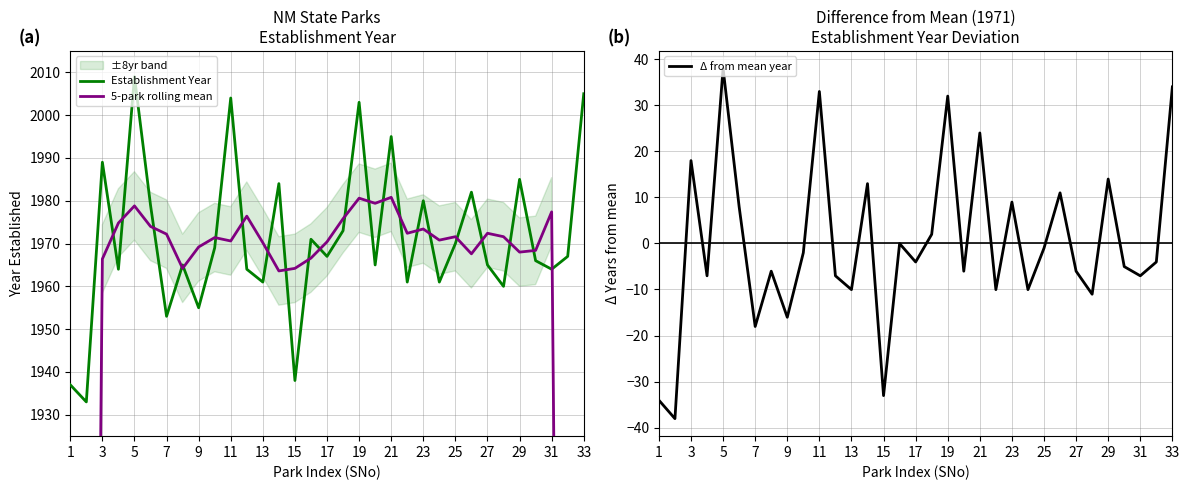

True or false: Establishment Year and Δ from mean year intersect in this chart.

False